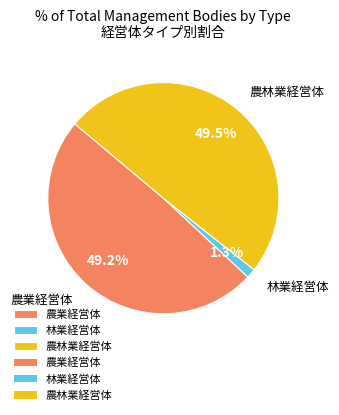

Which has a higher value, 林業経営体 or 農林業経営体?

農林業経営体